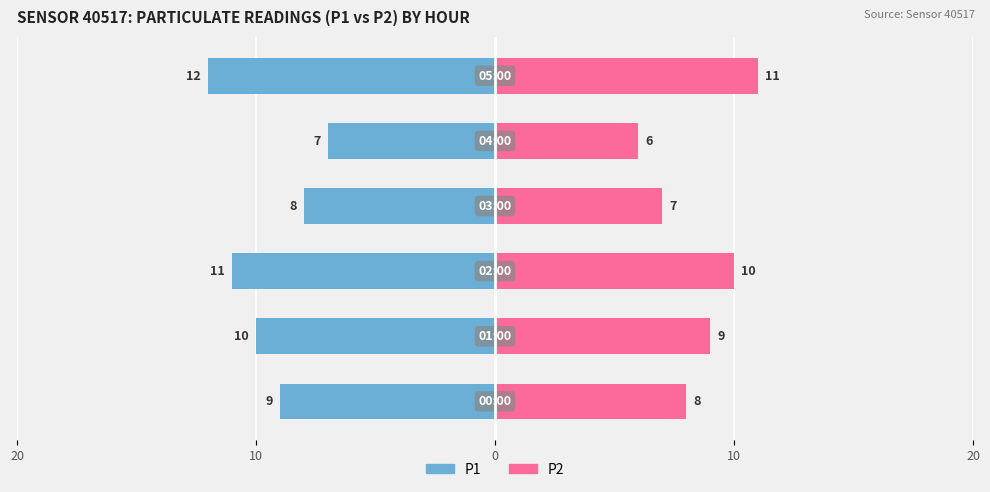

How many groups of bars are there?

6